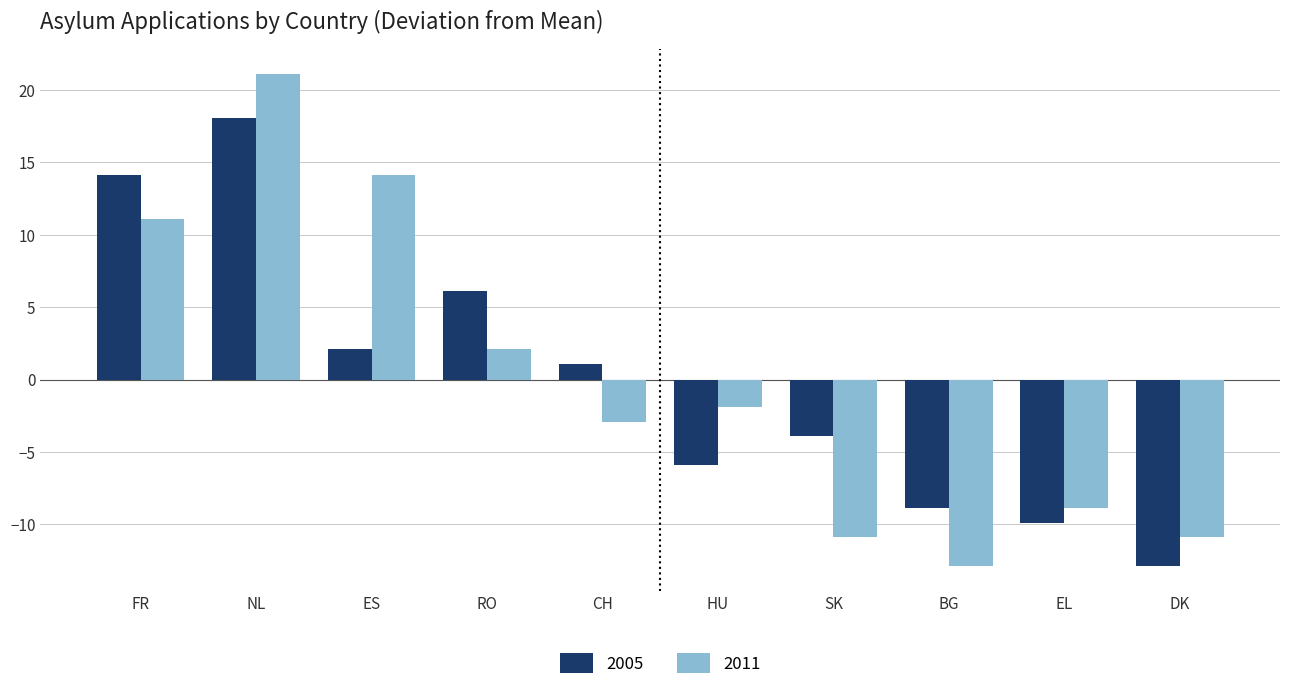

What value does the 2005 series have at DK?

-12.9